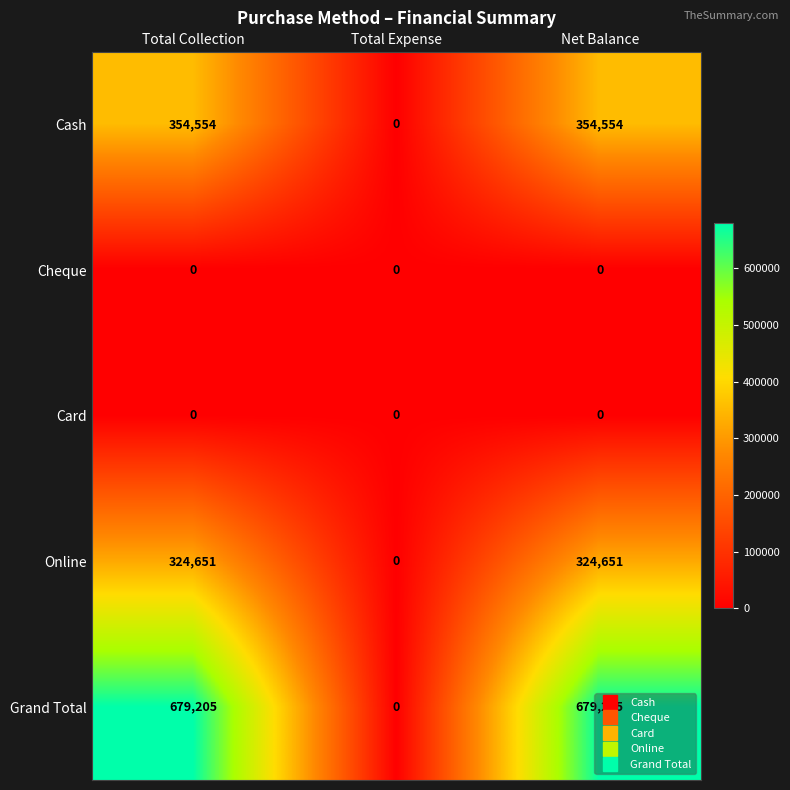

Count the Online values in the range 0 to 324651.

3